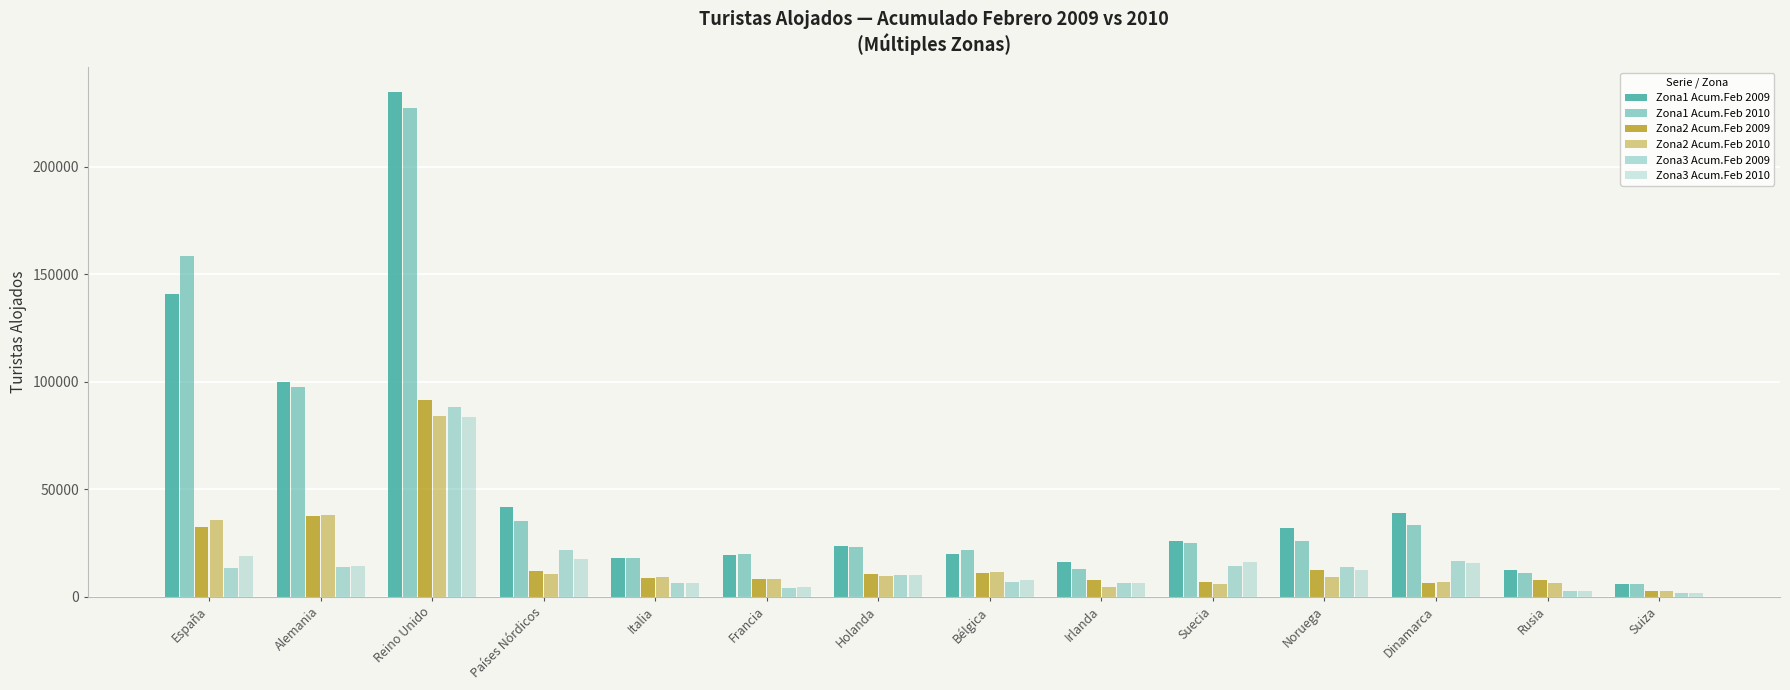

At which label is Zona2 Acum.Feb 2009 closest to 46893?

Alemania